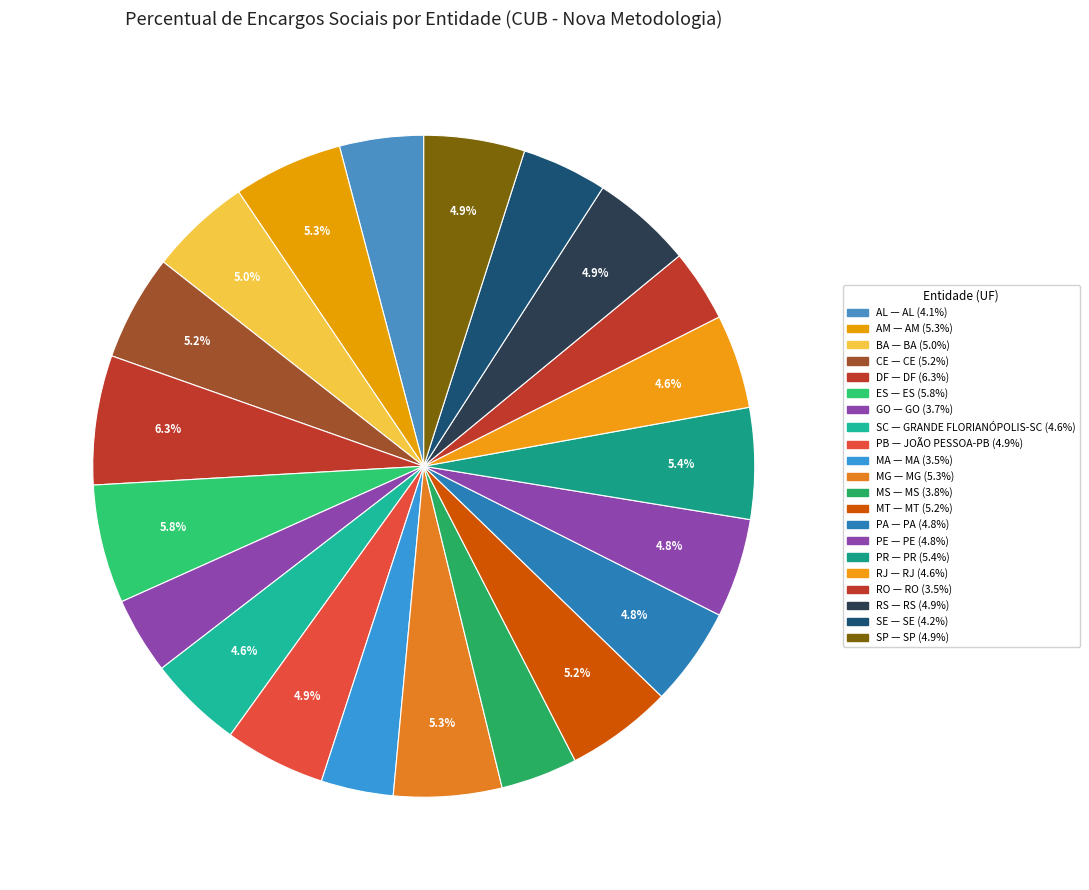

What is the largest slice in the pie chart?

SINDUSCON-DF